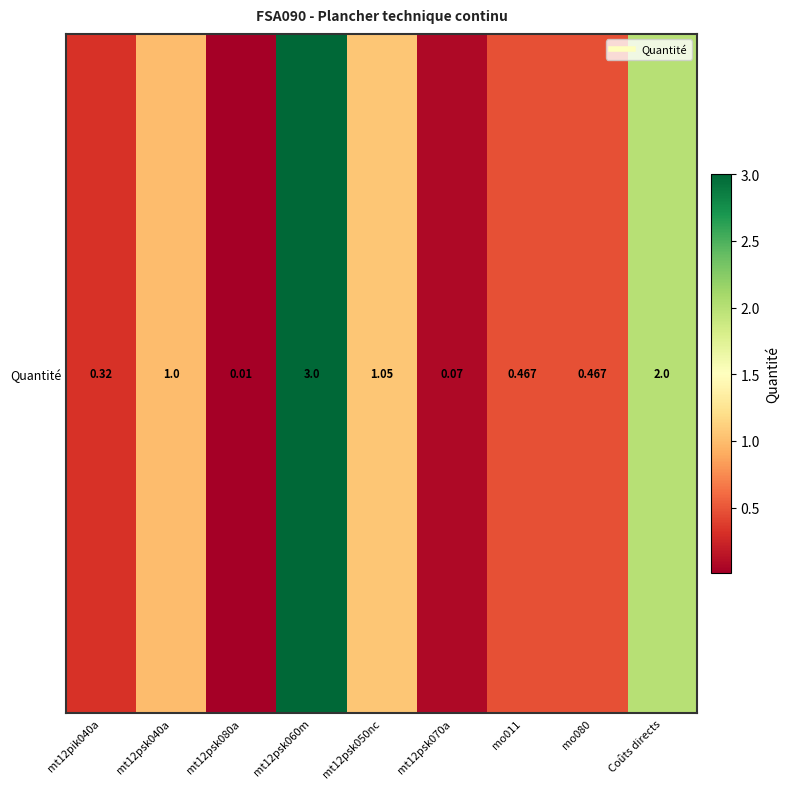

Rank the categories by value from lowest to highest.

mt12psk080a, mt12psk070a, mt12pik040a, mo011, mo080, mt12psk040a, mt12psk050nc, Coûts directs, mt12psk060m